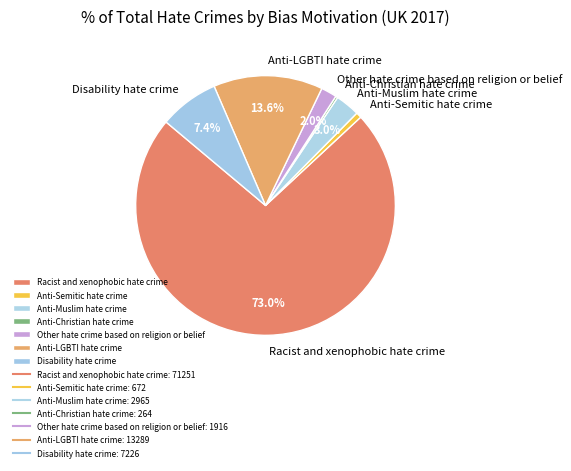

To the nearest percent, what percentage of the pie is Other hate crime based on religion or belief?

2%